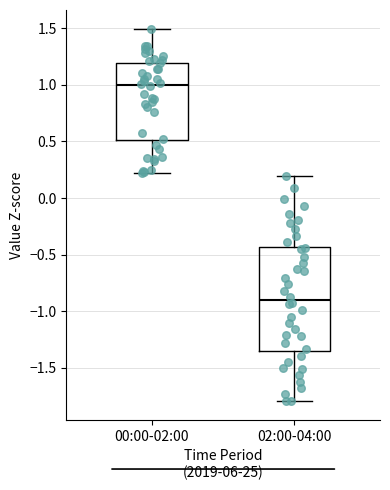

Which box is the tallest, from its lower edge to its upper edge?

02:00-04:00